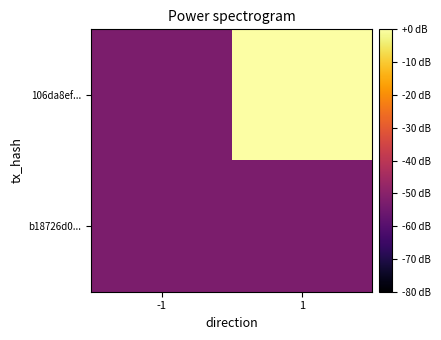

What is the minimum value shown in the chart?

-52.5